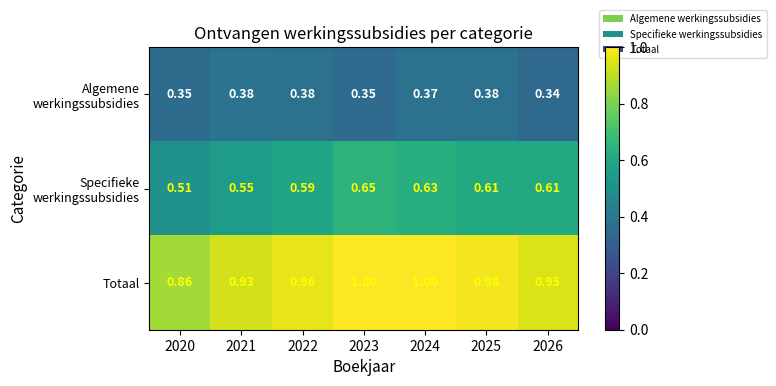

Which series has the largest total across all categories?

Totaal